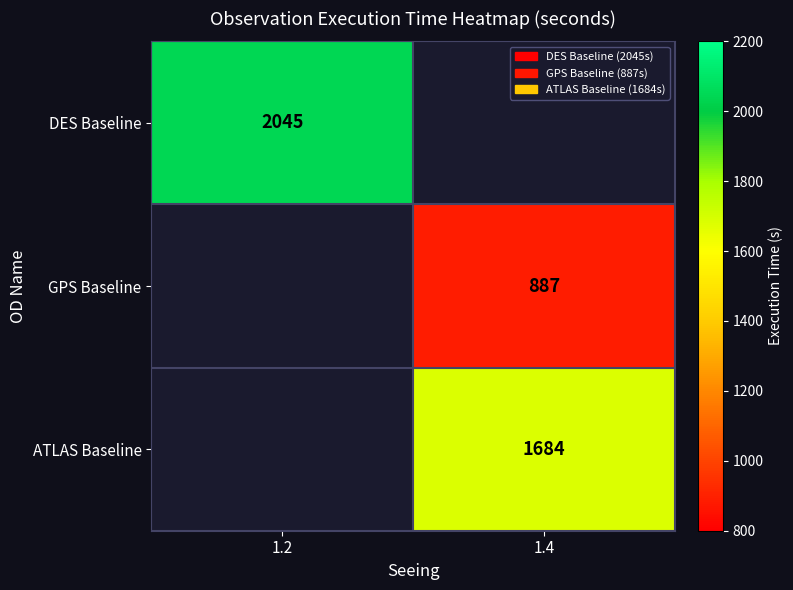

Is it true that ATLAS Baseline equals 2196 at 1.4?

False